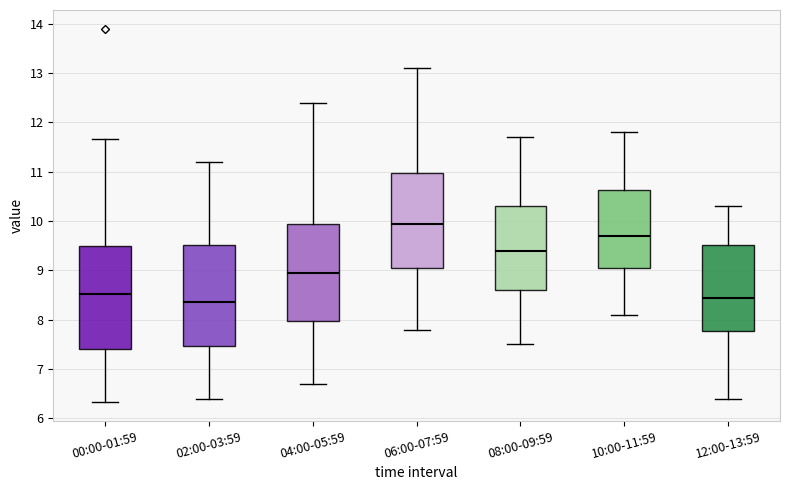

Reading left to right, transcribe this box plot: for each box, give where its median line is, the range the box spans, and where its two whiskers end, as read against the y-axis. The values are not printed on the chart, so give them approximately, as read against the axis.

00:00-01:59: median 8.5, box 7.4 to 9.5, whiskers 6.3 to 11.7
02:00-03:59: median 8.4, box 7.5 to 9.5, whiskers 6.4 to 11.2
04:00-05:59: median 9.0, box 8.0 to 10.0, whiskers 6.7 to 12.4
06:00-07:59: median 10.0, box 9.1 to 11.0, whiskers 7.8 to 13.1
08:00-09:59: median 9.4, box 8.6 to 10.3, whiskers 7.5 to 11.7
10:00-11:59: median 9.7, box 9.1 to 10.6, whiskers 8.1 to 11.8
12:00-13:59: median 8.5, box 7.8 to 9.5, whiskers 6.4 to 10.3